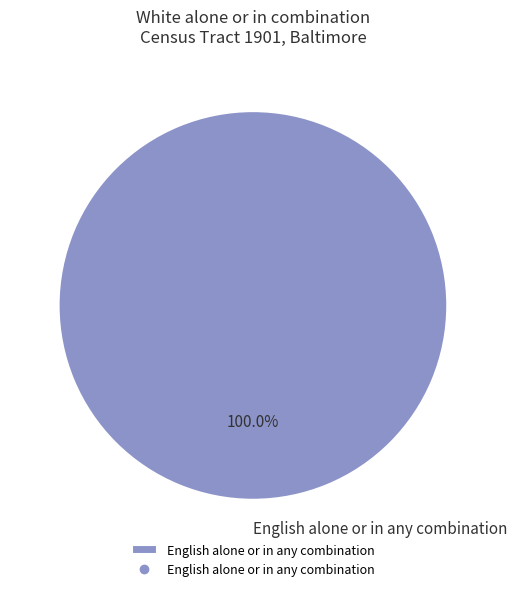

Is there a majority slice in this chart?

Yes